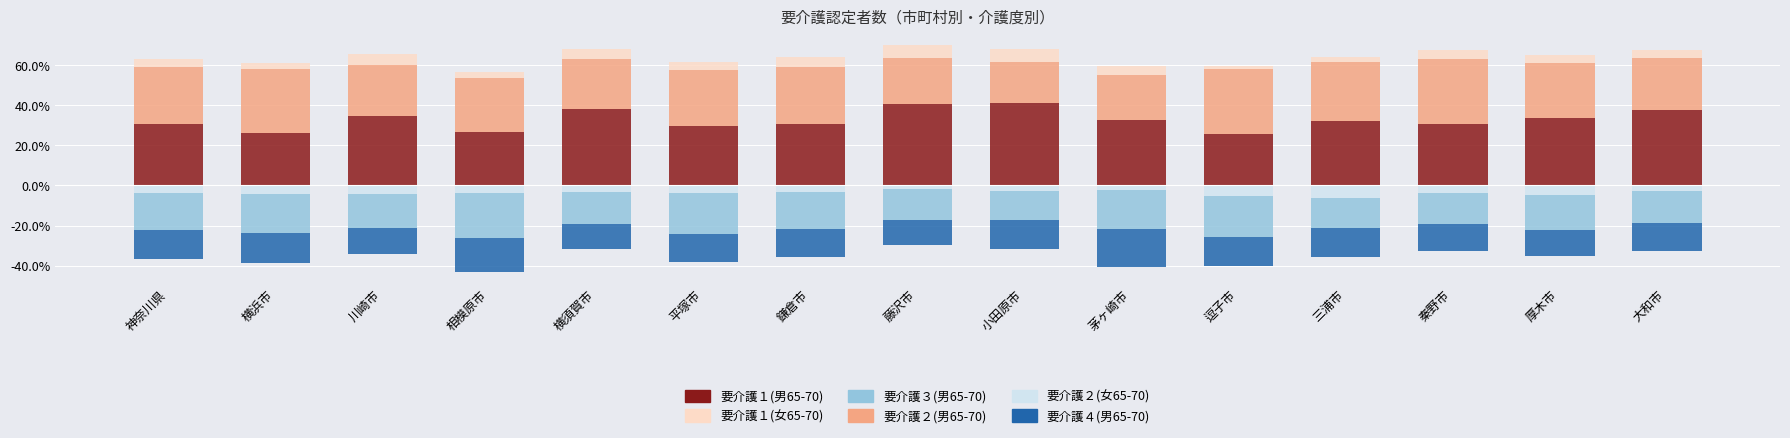

At 神奈川県, list the series in order from smallest to largest.

要介護３(男65-70), 要介護４(男65-70), 要介護２(女65-70), 要介護１(女65-70), 要介護２(男65-70), 要介護１(男65-70)